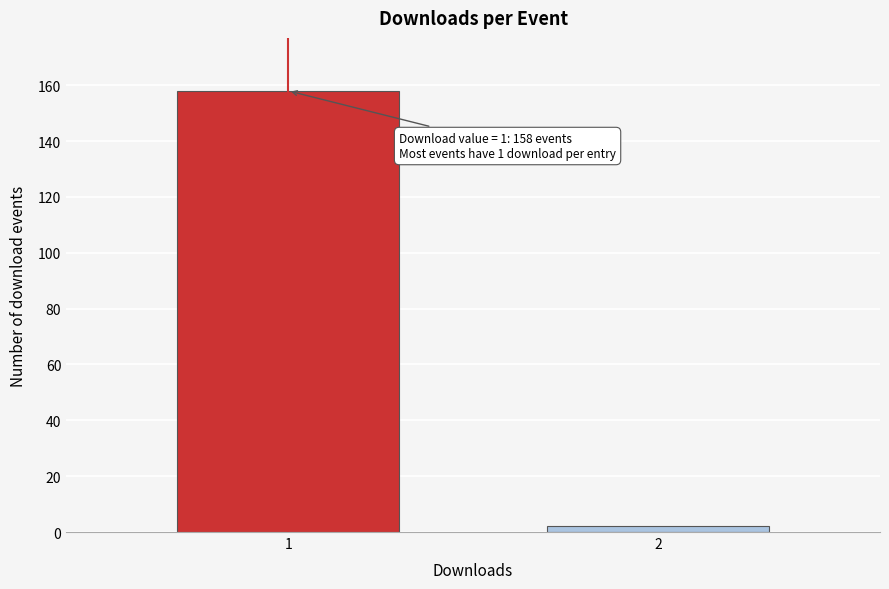

Reading left to right, list all the values displayed in this chart.

1=158	2=2